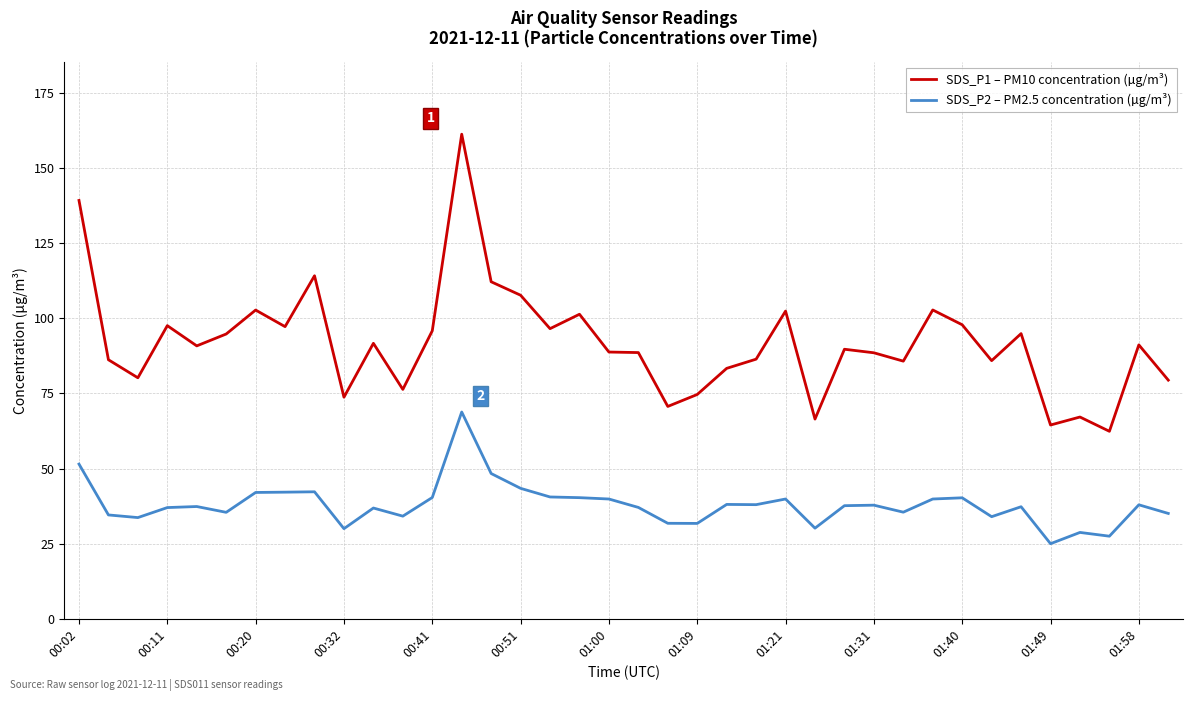

How many series are shown in this chart?

2